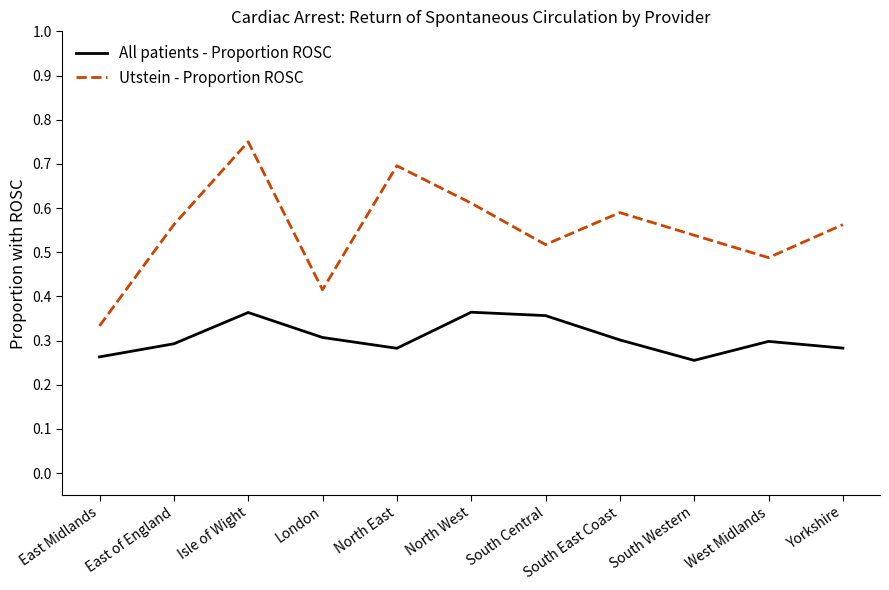

Which series has the largest range (max minus min)?

Utstein - Proportion ROSC